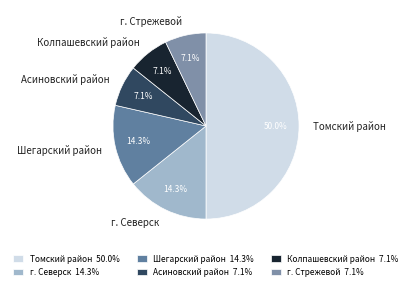

To the nearest percent, what is the combined percentage of Колпашевский район and Асиновский район?

14%